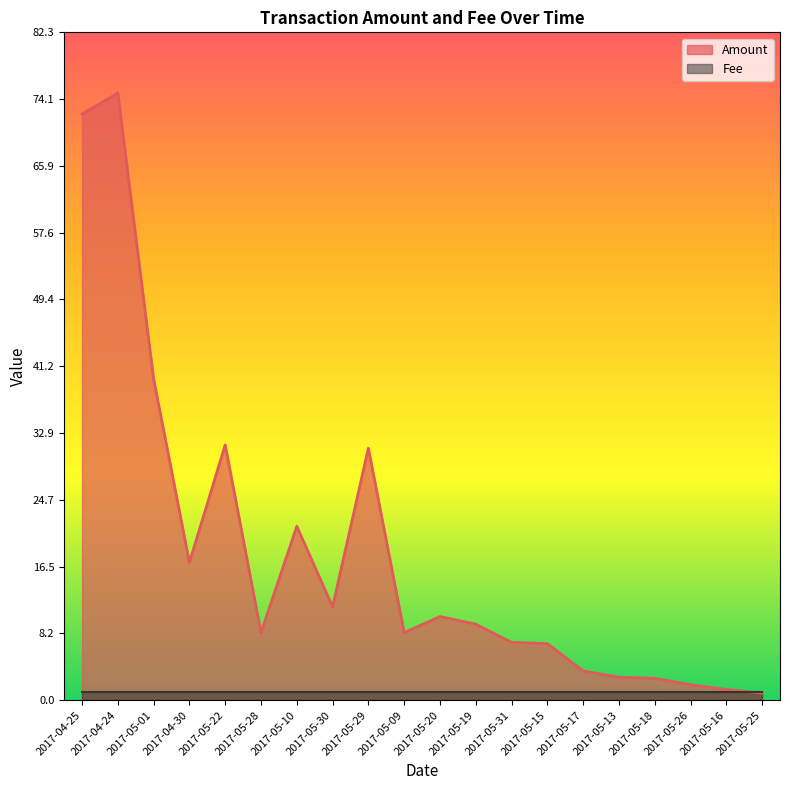

Reading right to left, list all the values displayed in this chart.

2017-05-25=0.9	2017-05-16=1.3	2017-05-26=1.9	2017-05-18=2.7	2017-05-13=2.8	2017-05-17=3.6	2017-05-15=7.0	2017-05-31=7.1	2017-05-19=9.4	2017-05-20=10.3	2017-05-09=8.3	2017-05-29=31.1	2017-05-30=11.5	2017-05-10=21.4	2017-05-28=8.3	2017-05-22=31.5	2017-04-30=17.0	2017-05-01=39.6	2017-04-24=74.8	2017-04-25=72.3